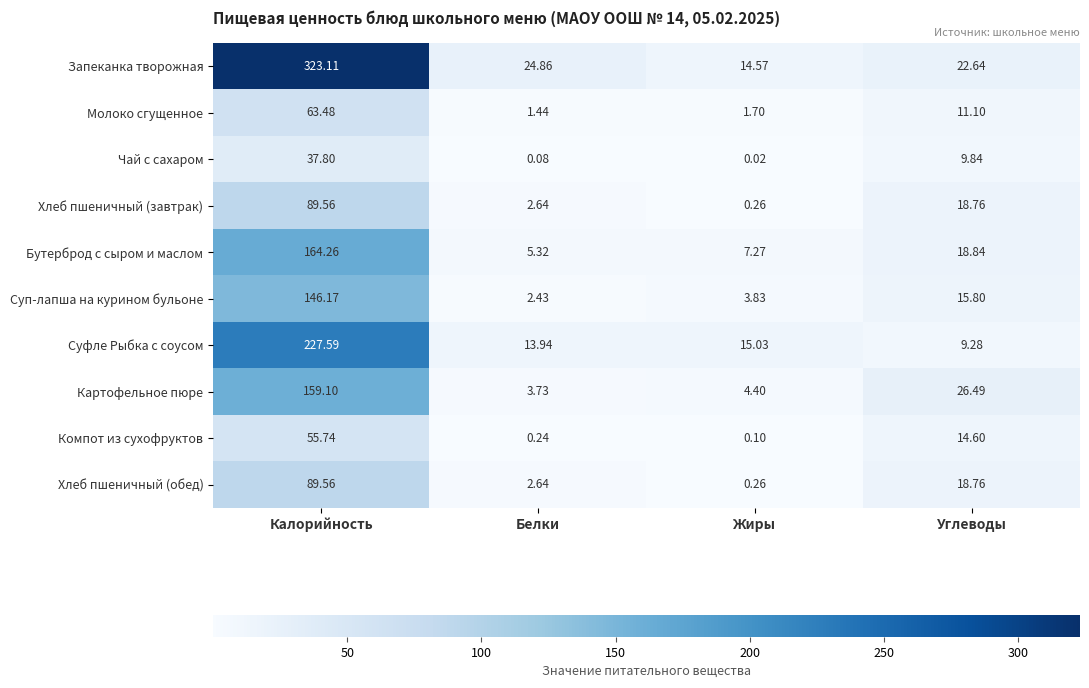

How many values in the Молоко сгущенное series are below 11?

2